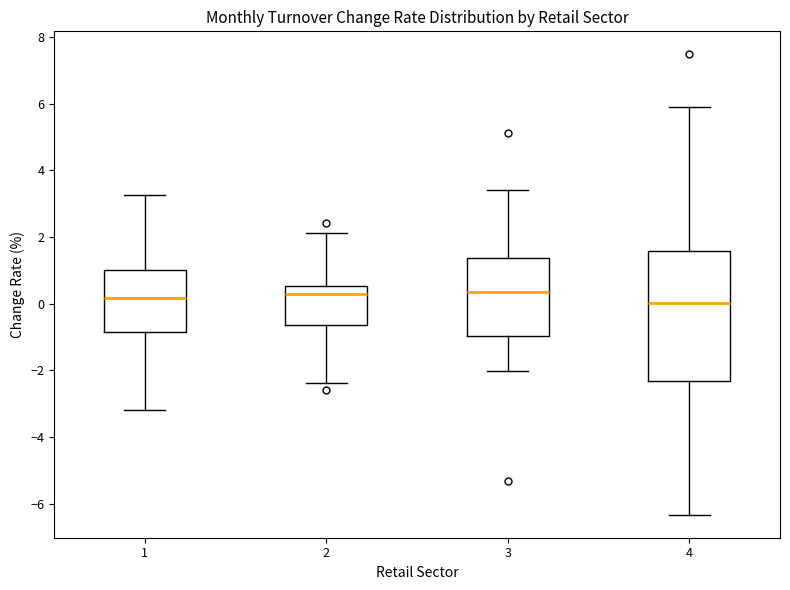

Comparing the boxes themselves (not the whiskers), which one is the tallest?

4